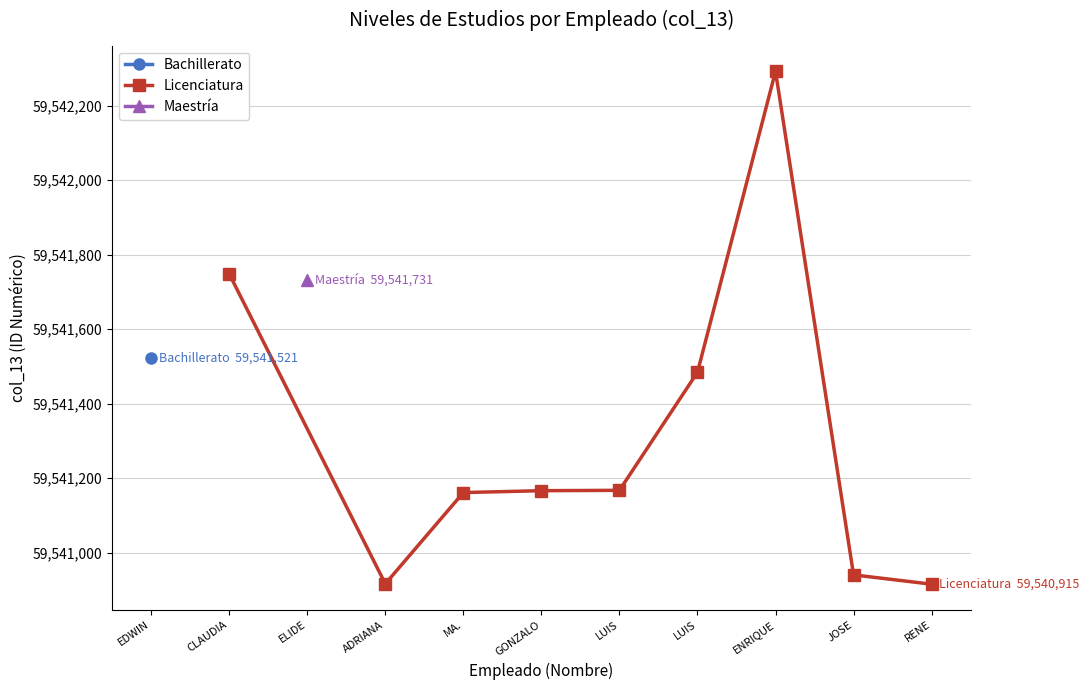

How many values in the Licenciatura series are below 59541166?

4